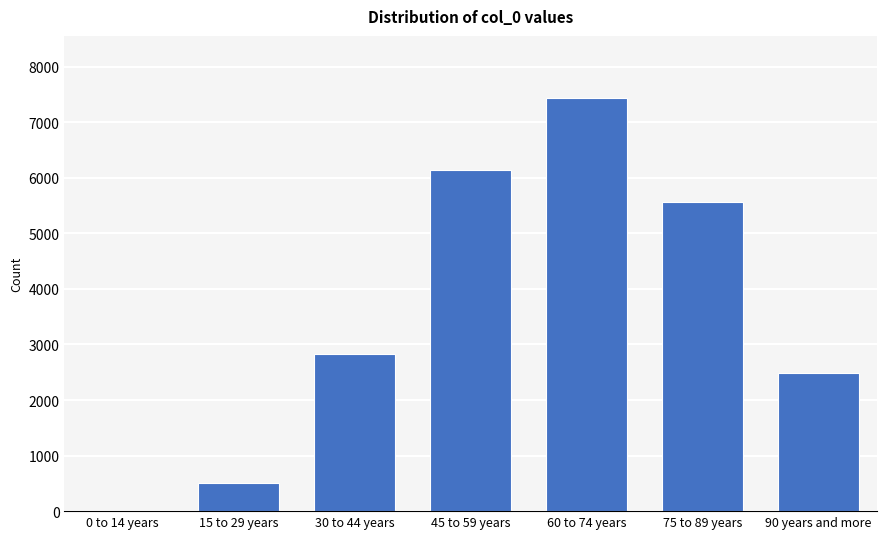

Reading right to left, transcribe all the data shown in this chart.

90 years and more=2489	75 to 89 years=5570	60 to 74 years=7439	45 to 59 years=6148	30 to 44 years=2834	15 to 29 years=515	0 to 14 years=2